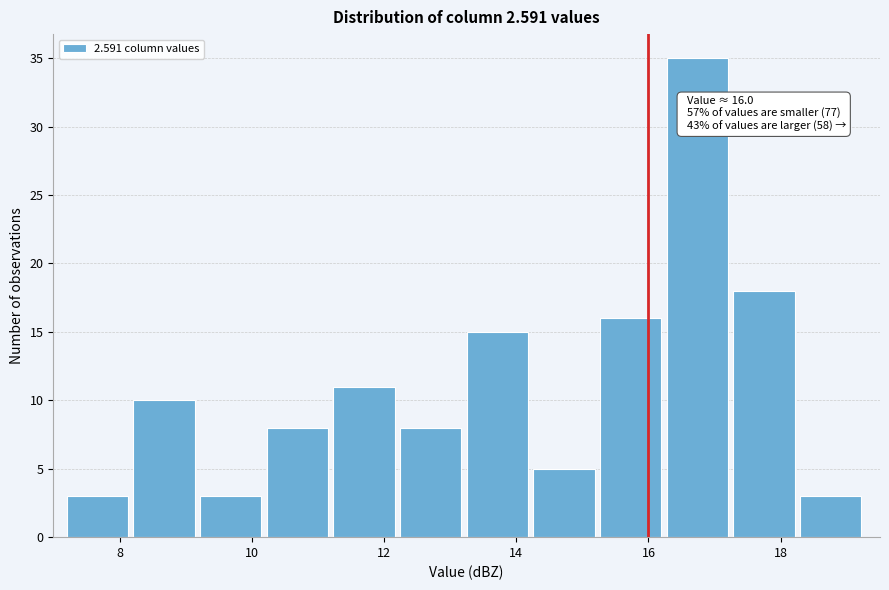

Over which range of the x-axis is the bar tallest?

16.2 to 17.2